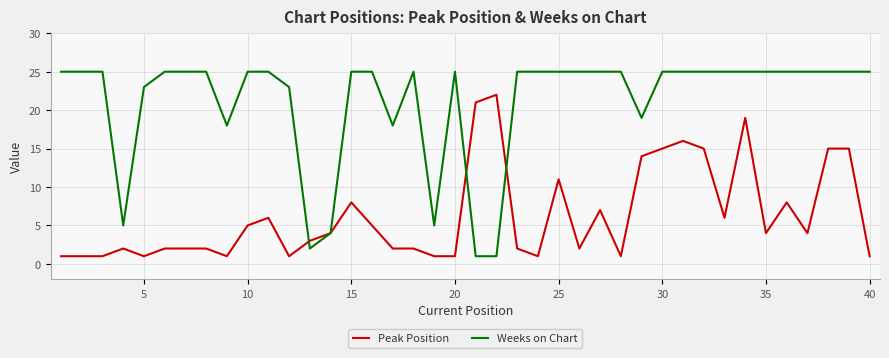

Which series has the largest total across all categories?

Weeks on Chart